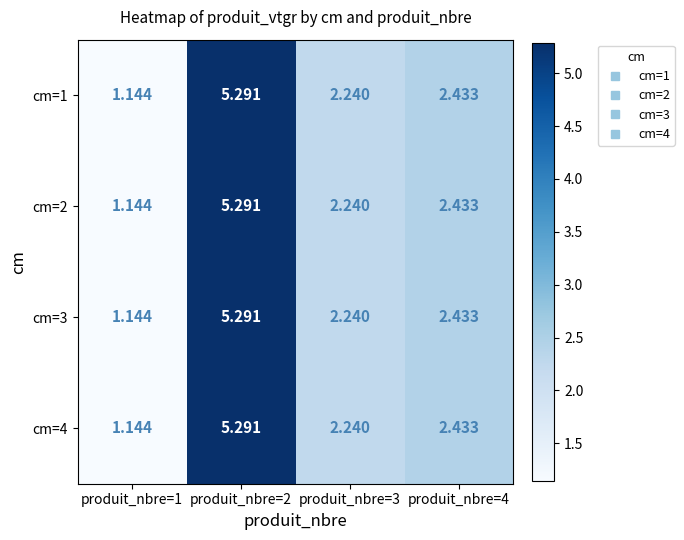

Reading right to left, what are all the values shown in this chart?

cm=1: produit_nbre=4=2.4	produit_nbre=3=2.2	produit_nbre=2=5.3	produit_nbre=1=1.1
cm=2: produit_nbre=4=2.4	produit_nbre=3=2.2	produit_nbre=2=5.3	produit_nbre=1=1.1
cm=3: produit_nbre=4=2.4	produit_nbre=3=2.2	produit_nbre=2=5.3	produit_nbre=1=1.1
cm=4: produit_nbre=4=2.4	produit_nbre=3=2.2	produit_nbre=2=5.3	produit_nbre=1=1.1